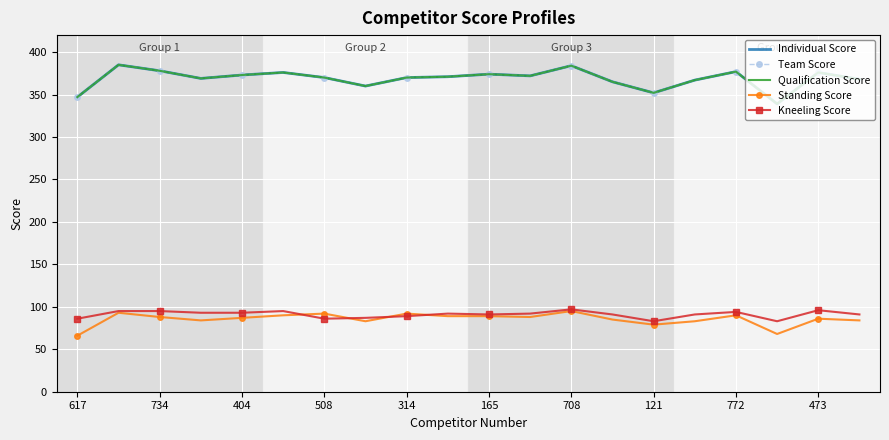

True or false: Team Score has more than 0 points higher than both neighbors.

True